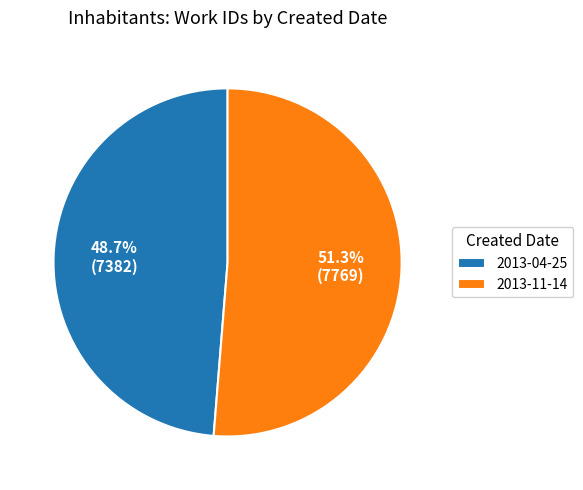

What is the largest slice in the pie chart?

2013-11-14